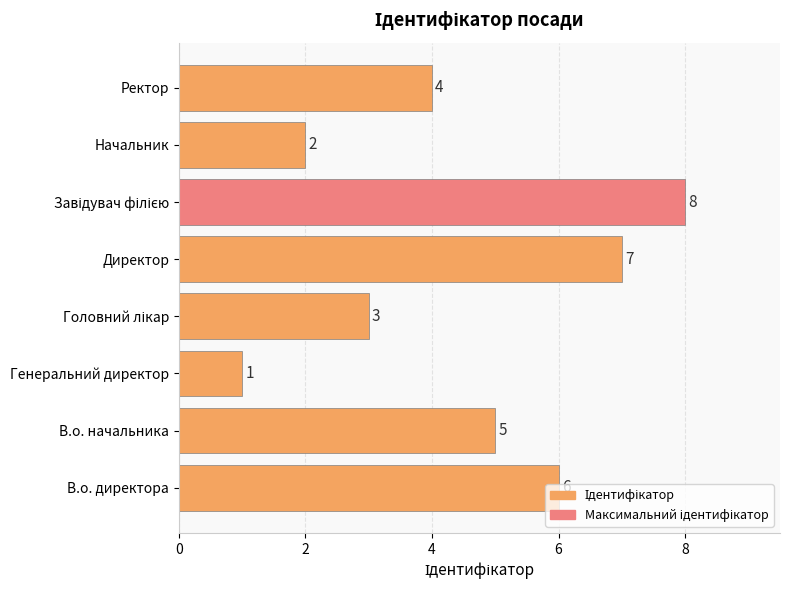

Does the chart contain any negative values?

No